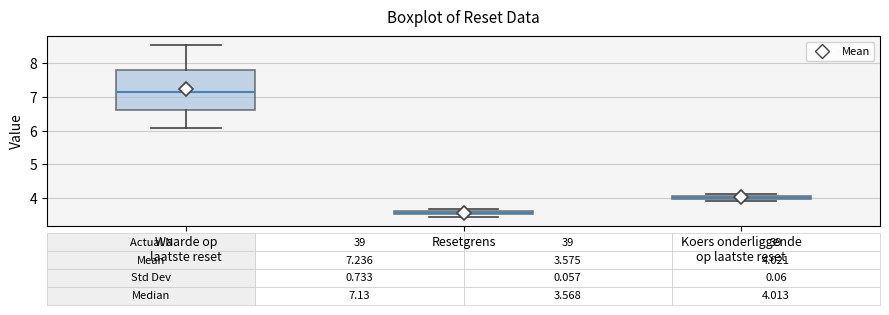

Comparing the boxes themselves (not the whiskers), which one is the tallest?

Waarde op laatste reset